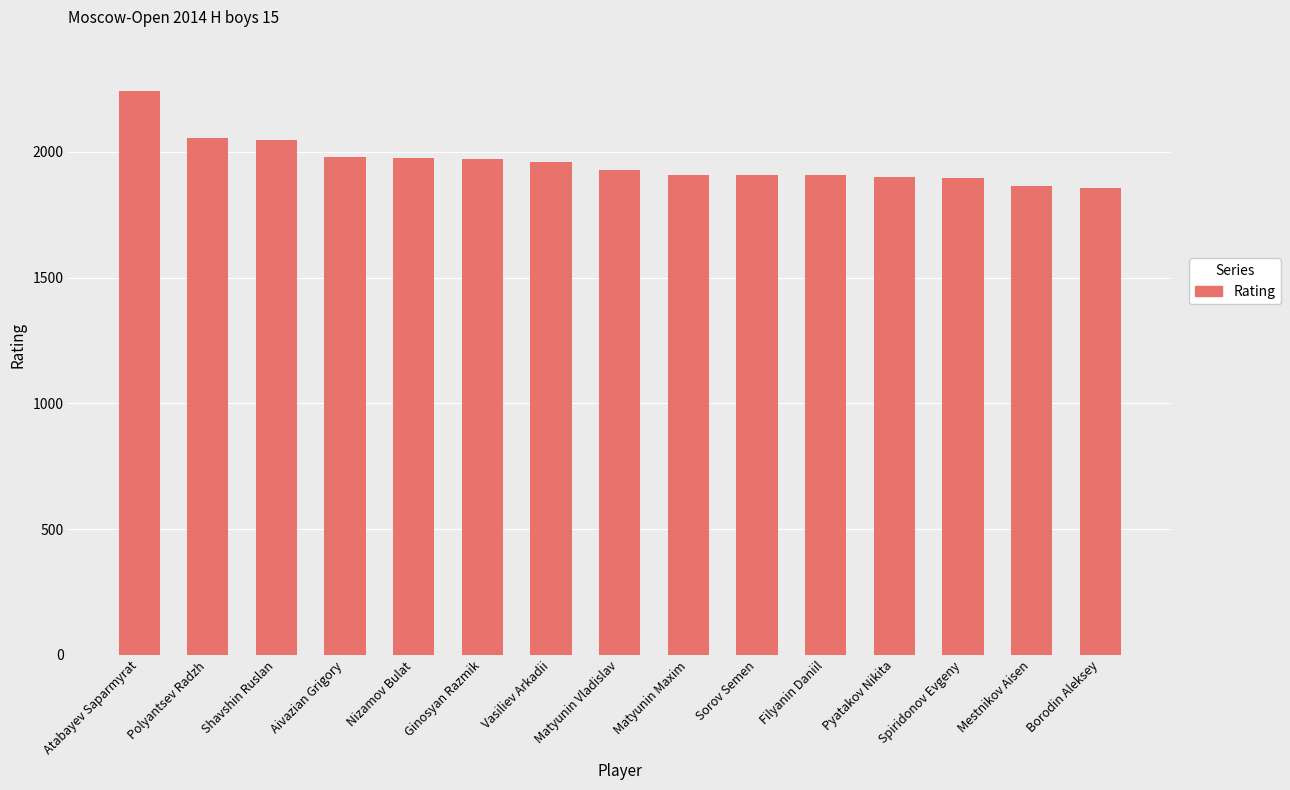

What is the value of the 4th bar from the left?

1981